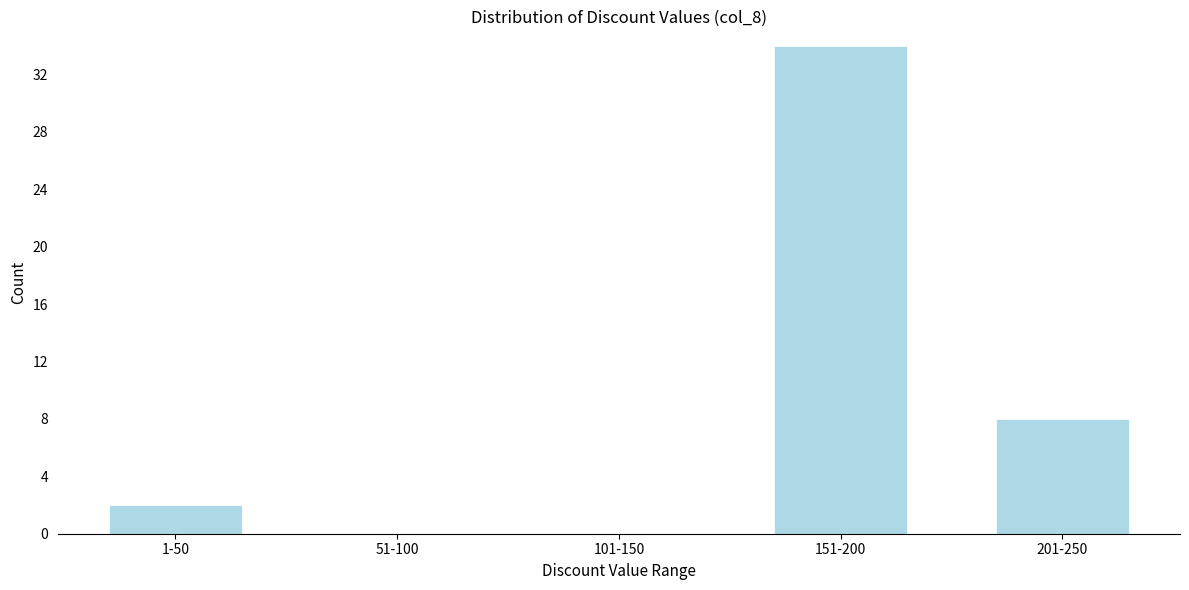

Reading left to right, extract all data points from this chart.

1-50=2	51-100=0	101-150=0	151-200=34	201-250=8